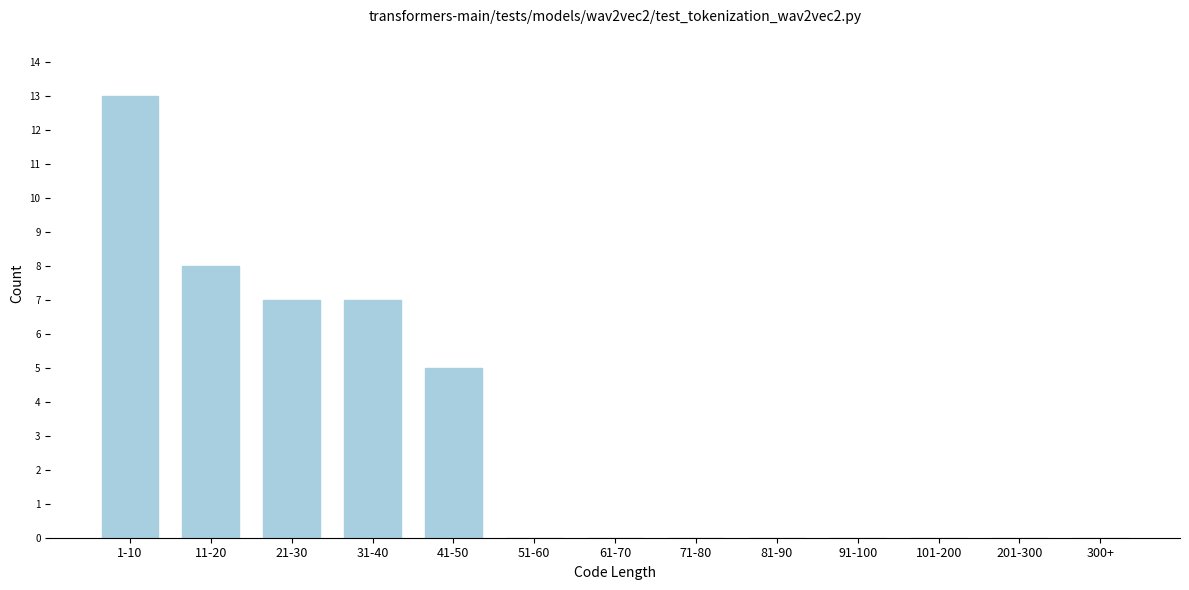

Reading left to right, transcribe all the data shown in this chart.

1-10=13	11-20=8	21-30=7	31-40=7	41-50=5	51-60=0	61-70=0	71-80=0	81-90=0	91-100=0	101-200=0	201-300=0	300+=0